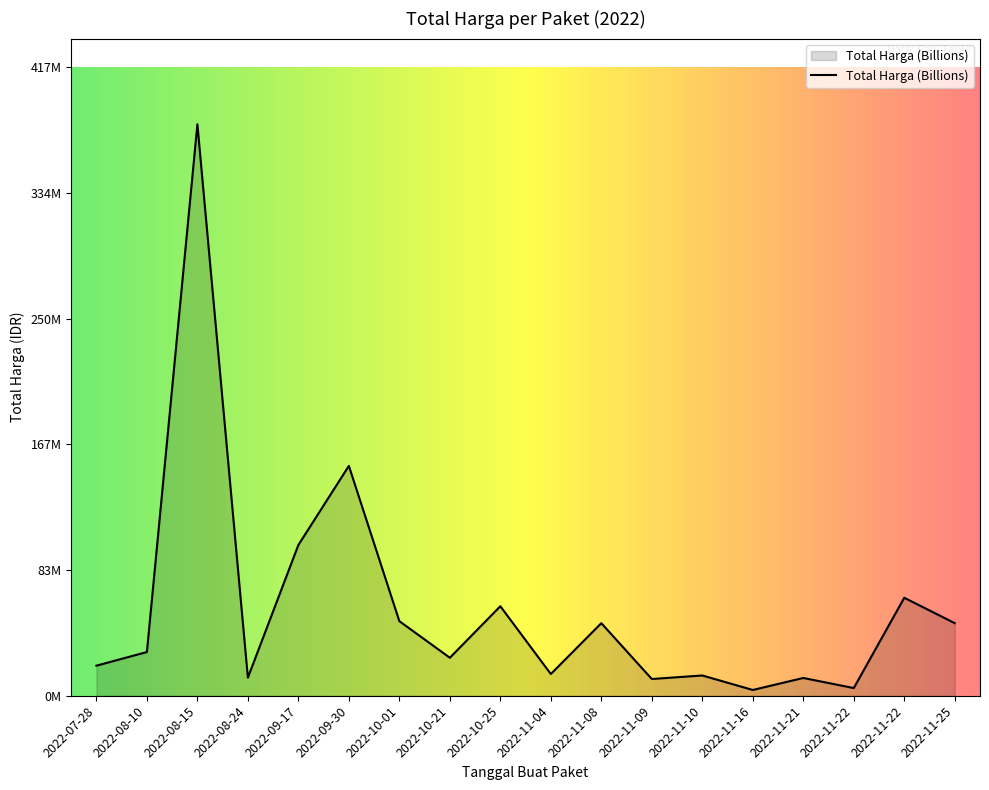

Is this an area chart (filled region under the line)?

Yes